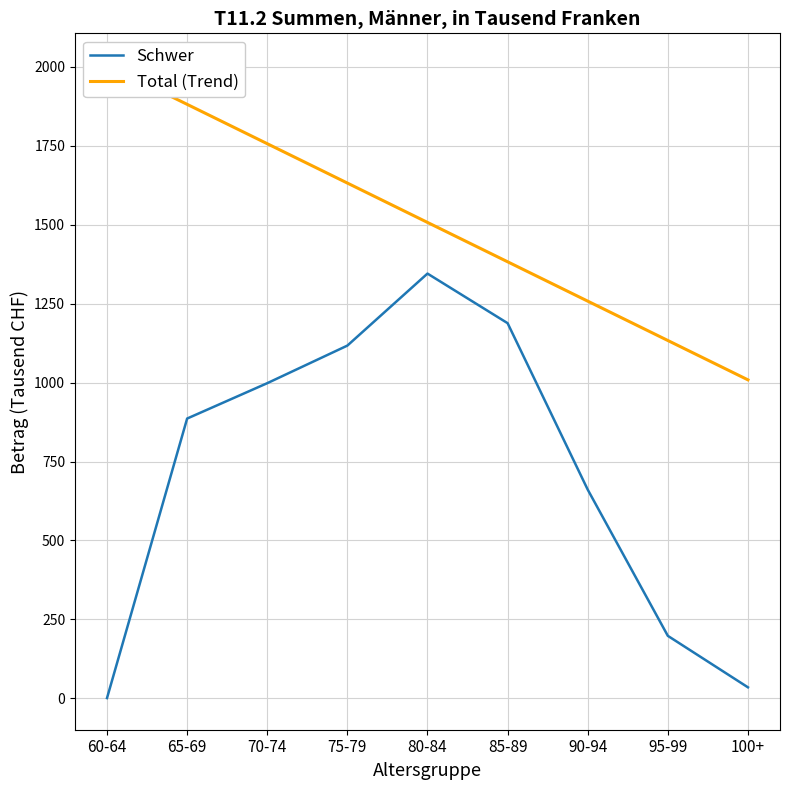

Which series has the widest spread of values?

Schwer